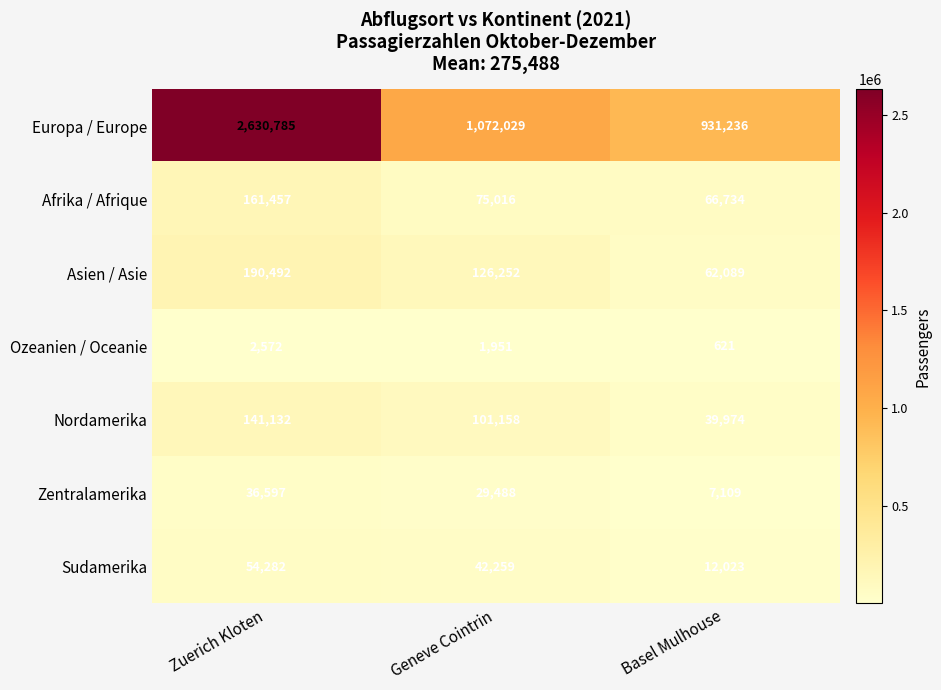

The value of Asien / Asie at Basel Mulhouse is 62089. True or false?

True